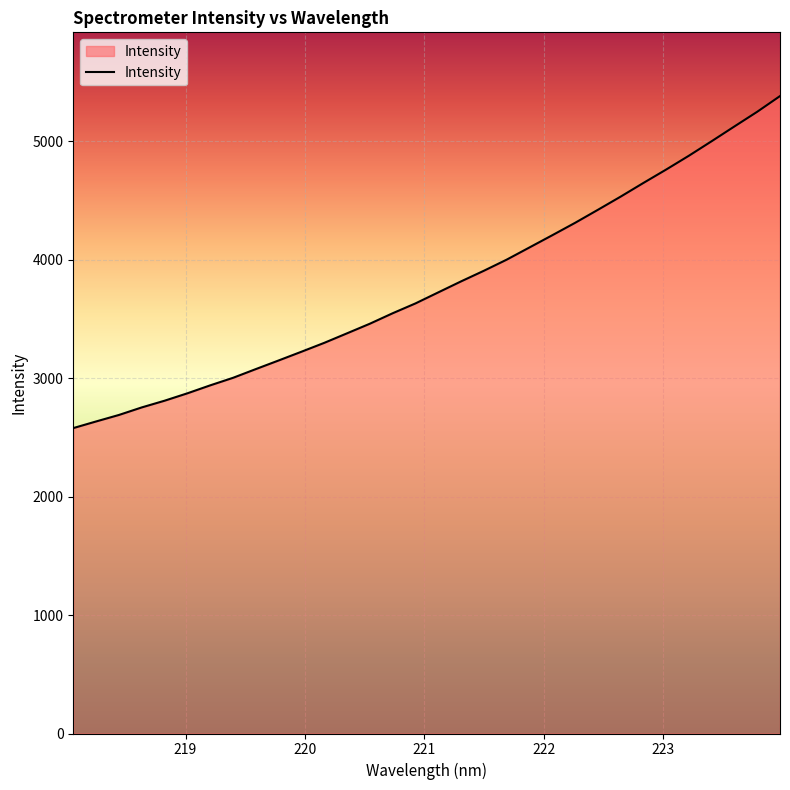

How many series are shown in this chart?

1